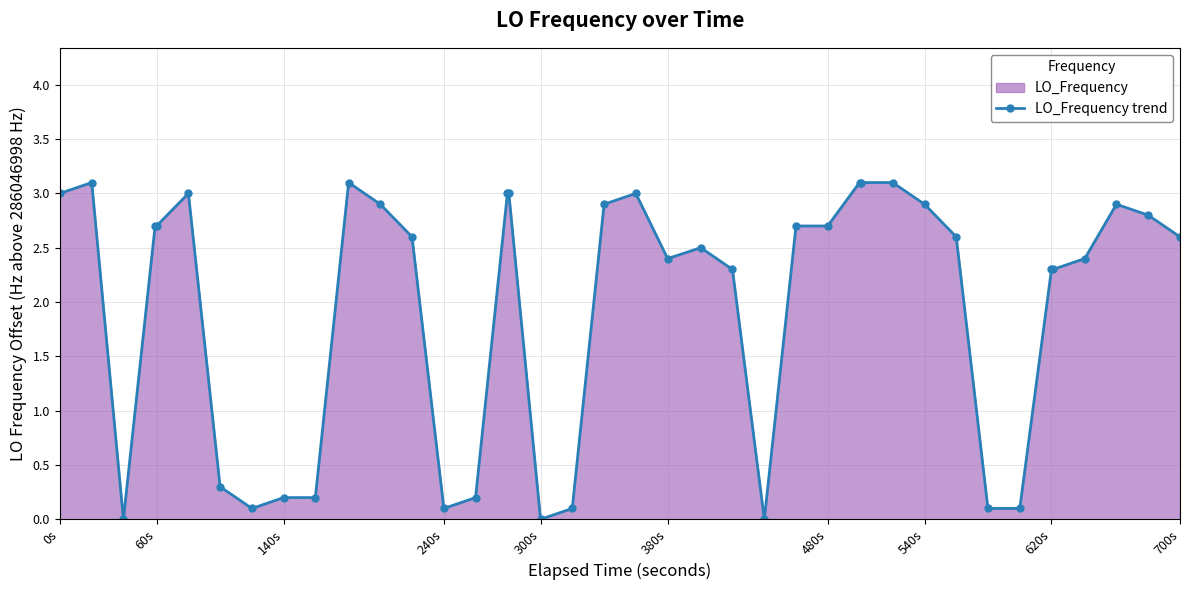

True or false: there are more than 2 points higher than both neighbors.

True